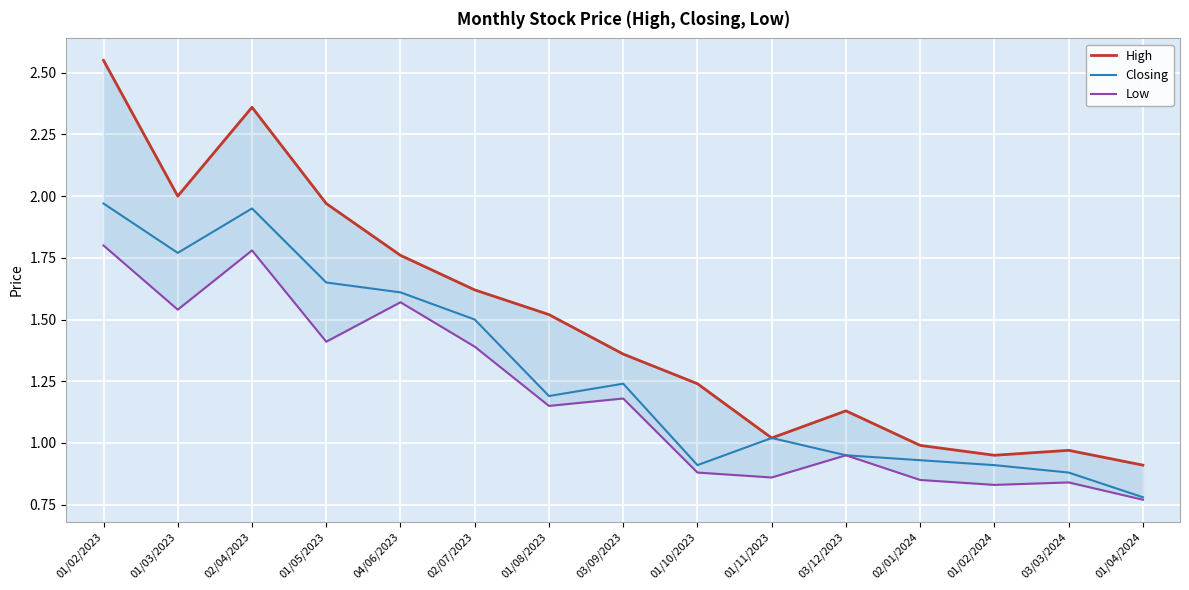

What is the lowest value of the Closing series?

0.8